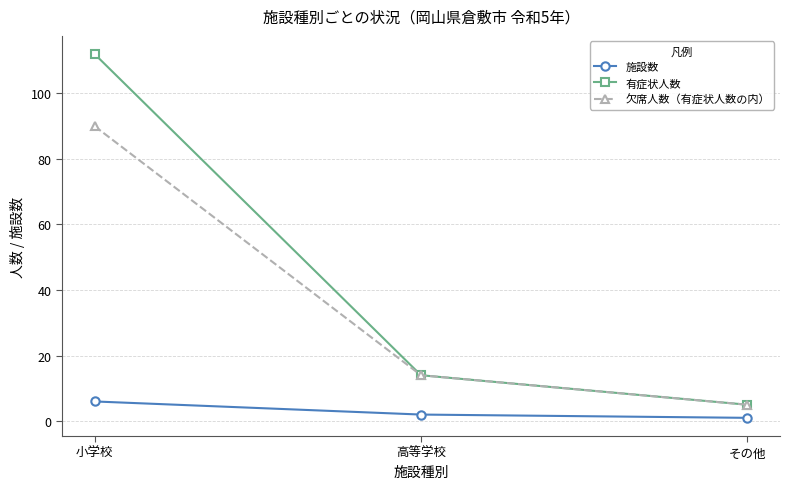

What is the total value across all series at 小学校?

208